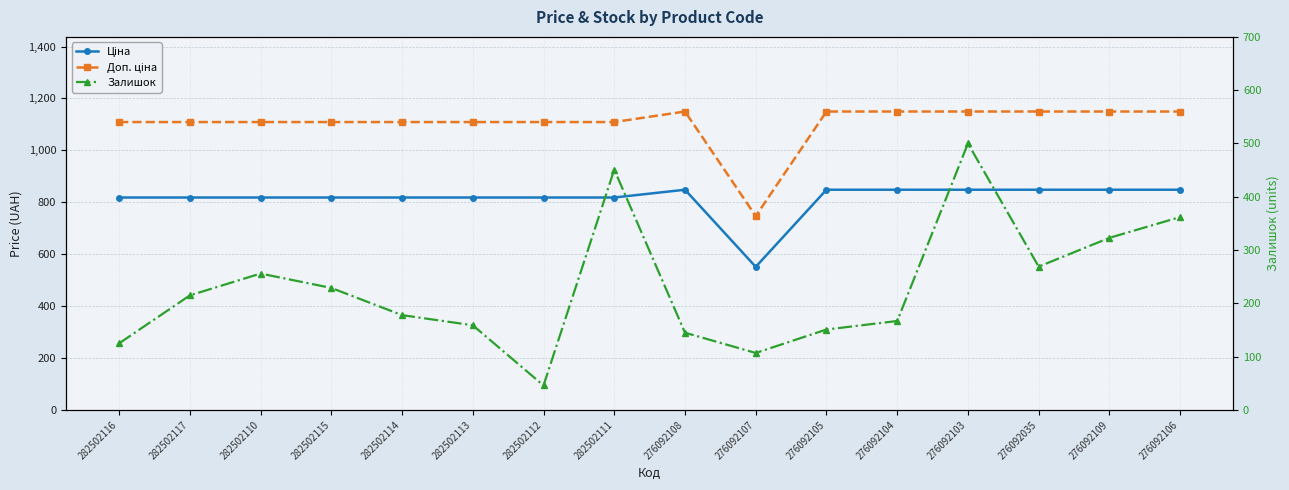

True or false: Доп. ціна and Залишок intersect in this chart.

False